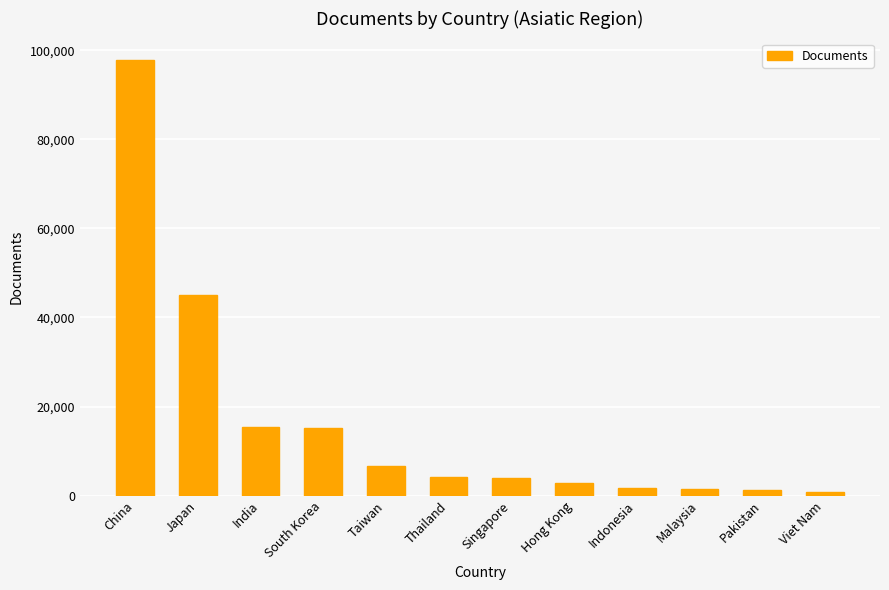

What is the ratio of the value at South Korea to the value at Pakistan?

11.4